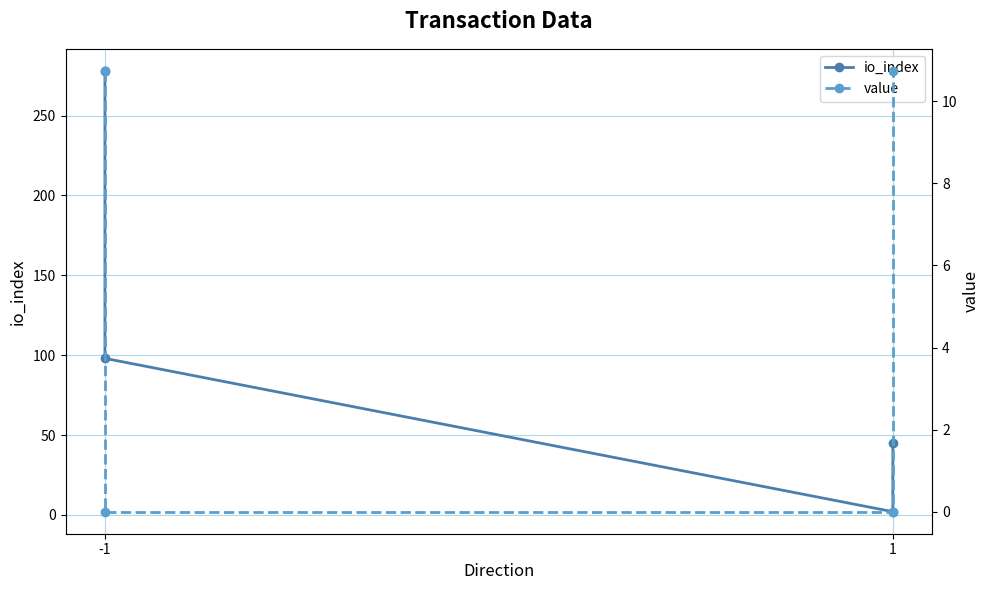

The io_index series shows 2.9 at 1. True or false?

False